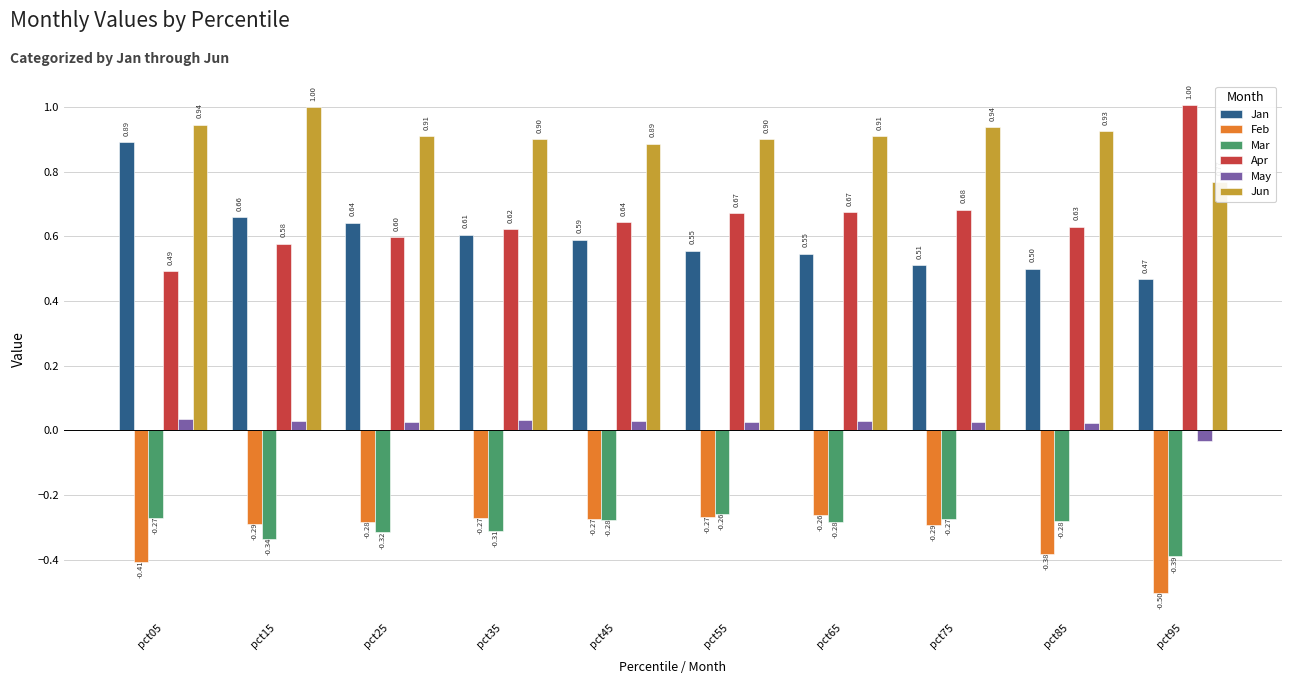

Reading left to right, transcribe all the data shown in this chart.

Jan: 0.9	0.7	0.6	0.6	0.6	0.6	0.5	0.5	0.5	0.5
Feb: -0.4	-0.3	-0.3	-0.3	-0.3	-0.3	-0.3	-0.3	-0.4	-0.5
Mar: -0.3	-0.3	-0.3	-0.3	-0.3	-0.3	-0.3	-0.3	-0.3	-0.4
Apr: 0.5	0.6	0.6	0.6	0.6	0.7	0.7	0.7	0.6	1.0
May: 0.0	0.0	0.0	0.0	0.0	0.0	0.0	0.0	0.0	-0.0
Jun: 0.9	1.0	0.9	0.9	0.9	0.9	0.9	0.9	0.9	0.8